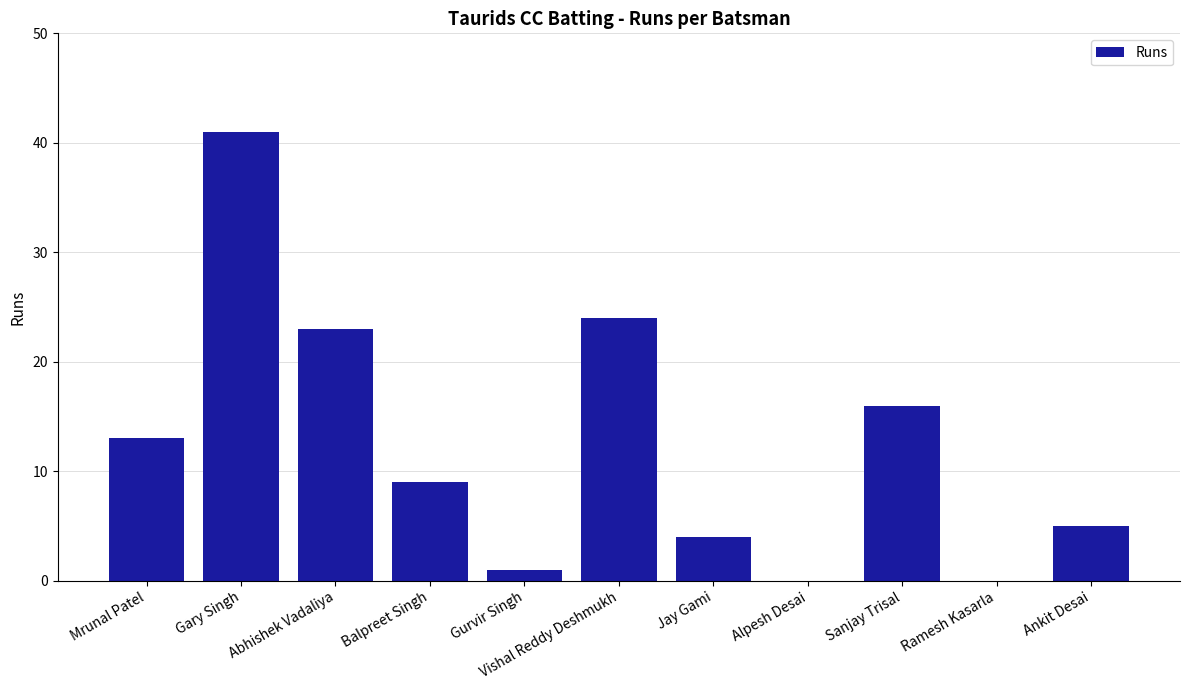

Are the bars horizontal?

No